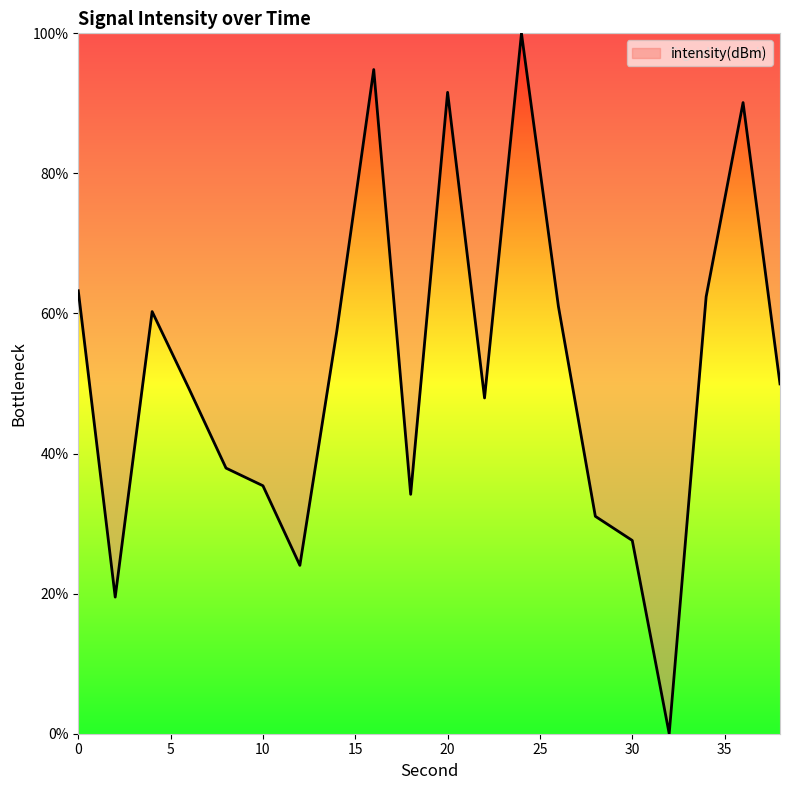

How many lines are shown in the chart?

1